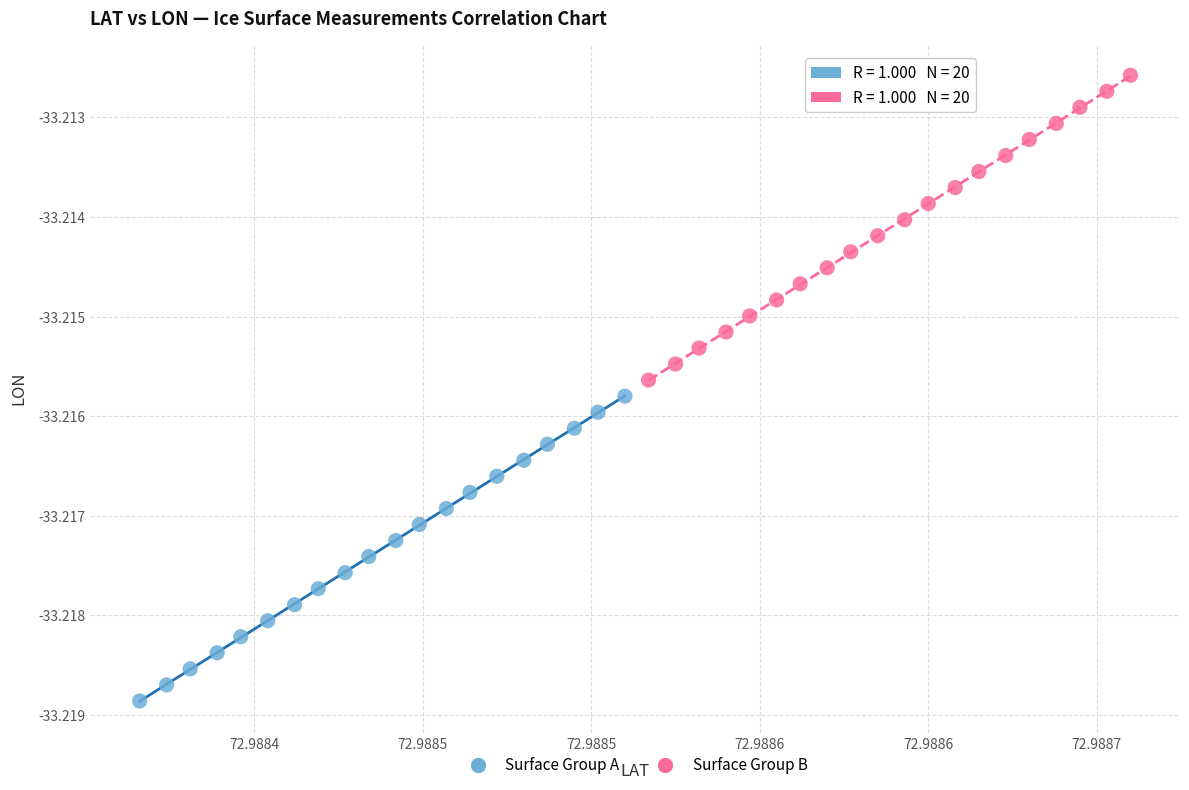

Which series contains the highest Y value?

Surface Group B